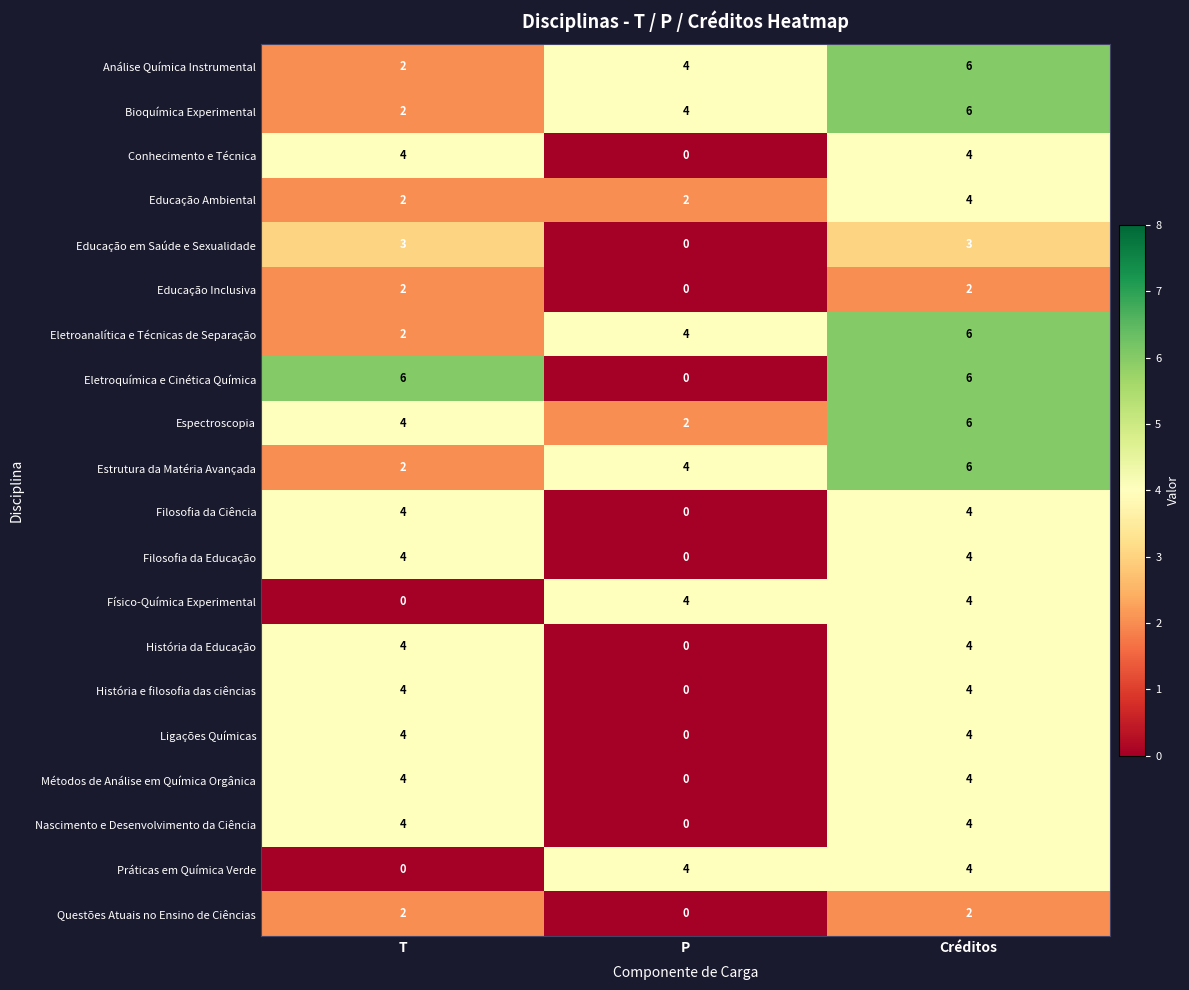

What is the highest value of the Educação em Saúde e Sexualidade series?

3